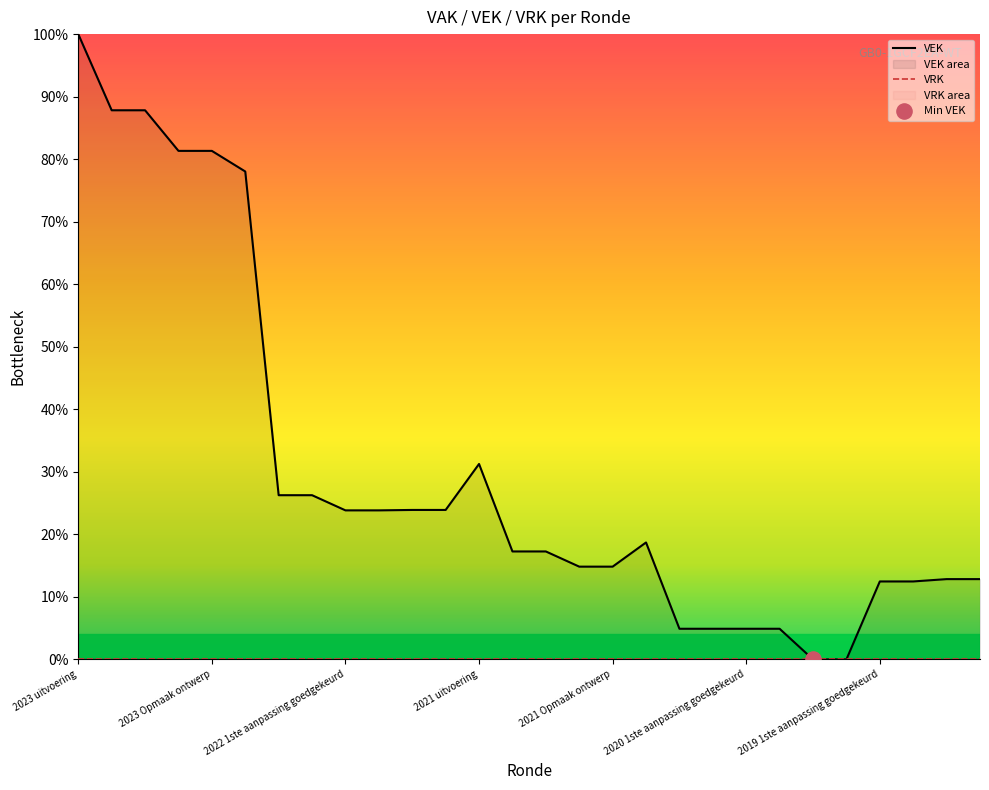

Is the value of VRK at 9 greater than the value of VEK at 2019 1ste aanpassing goedgekeurd?

No